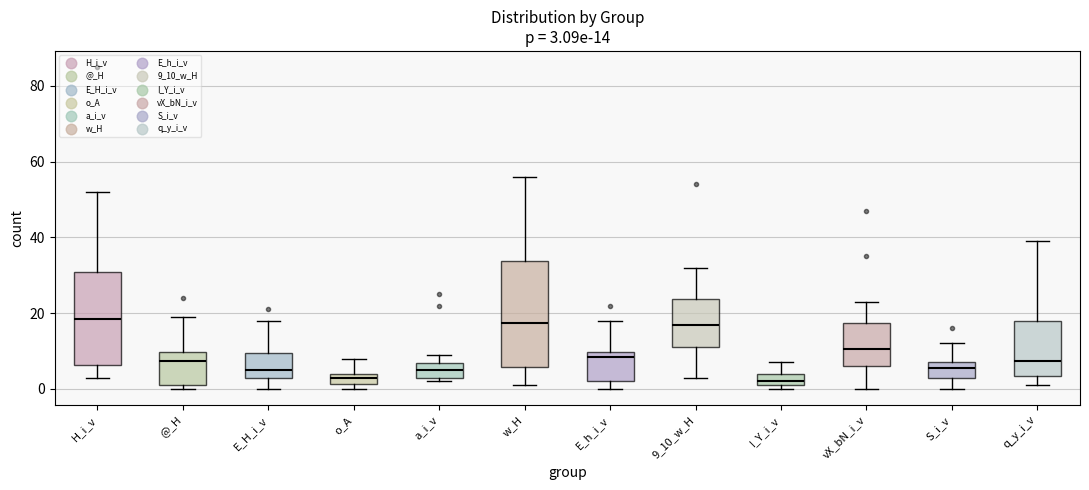

Which box is the tallest, from its lower edge to its upper edge?

w_H